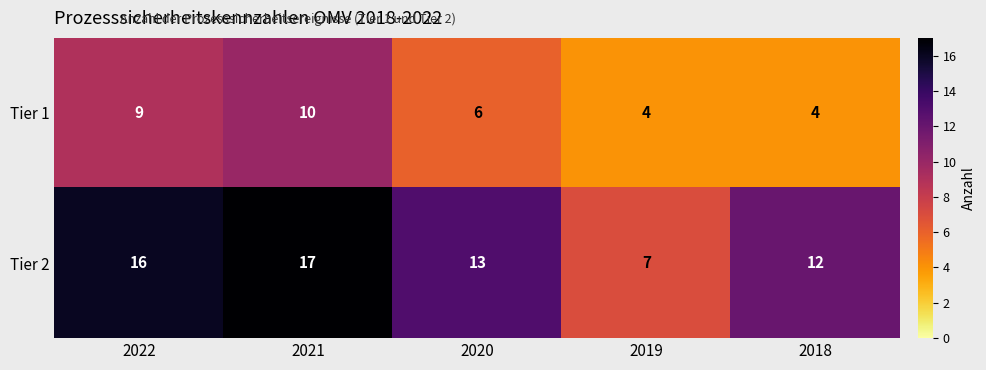

What is the total value across all series at 2018?

16